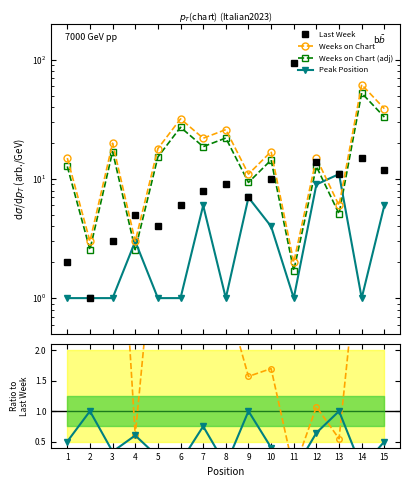

Which category has the lowest value in the Weeks on Chart series?

11